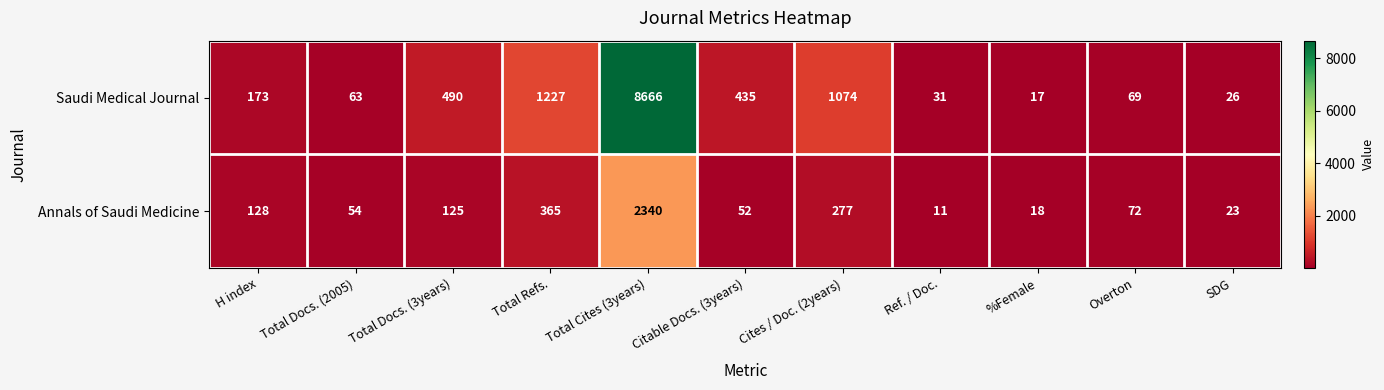

At which label does Annals of Saudi Medicine first exceed 72?

H index